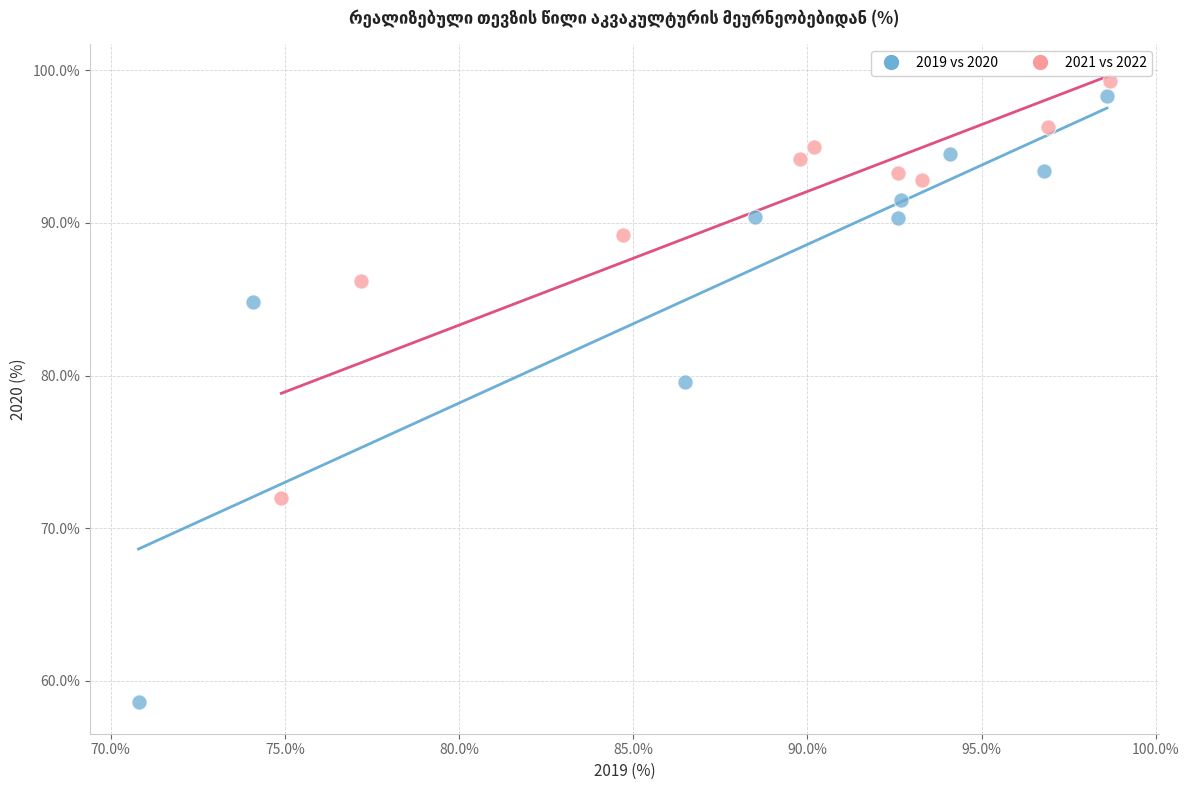

Which series reaches the minimum Y coordinate?

2019 vs 2020